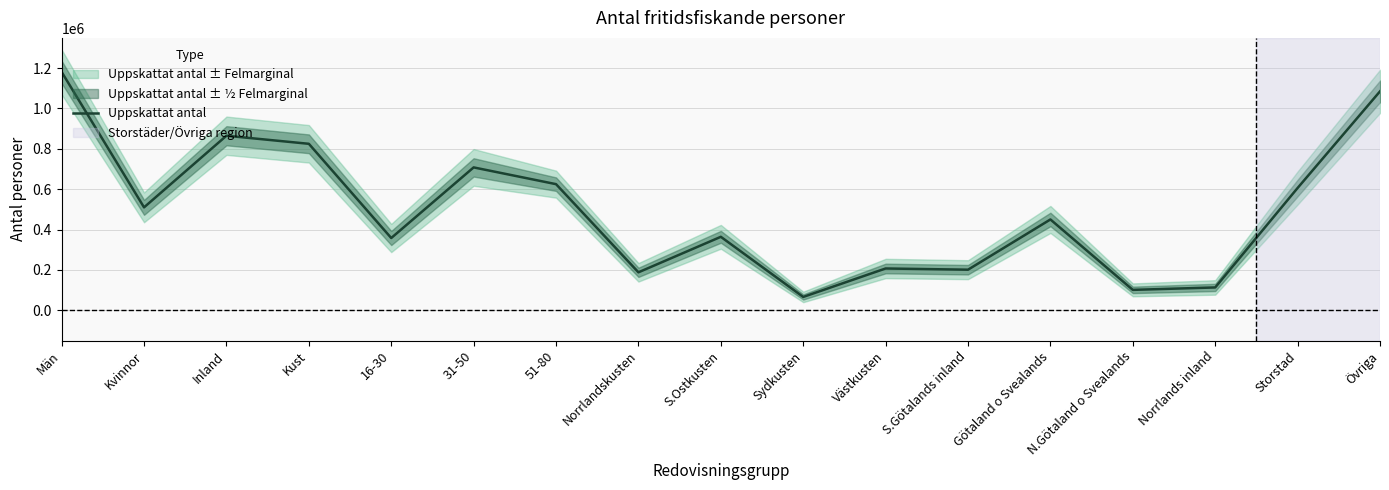

What is the average value?

497235